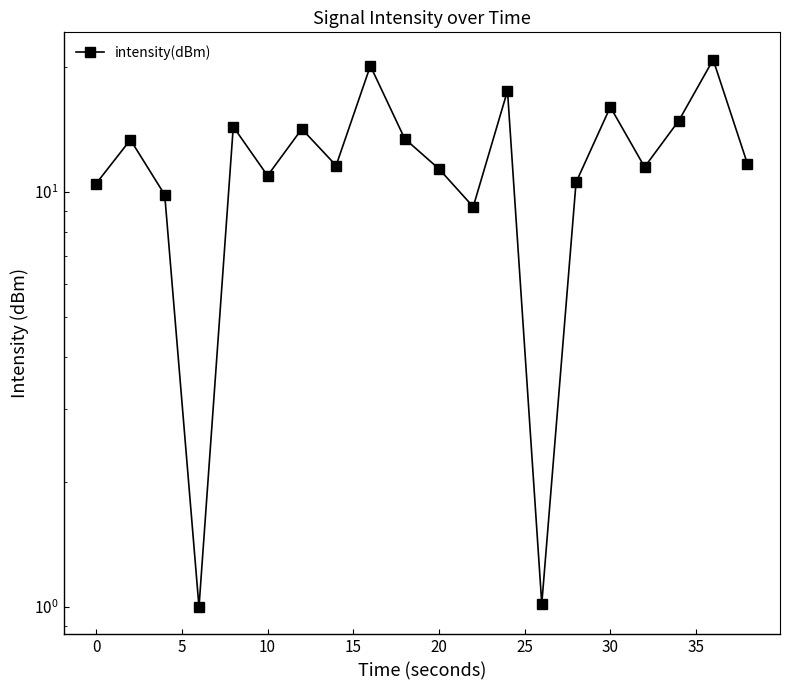

How many data points are above 11?

13